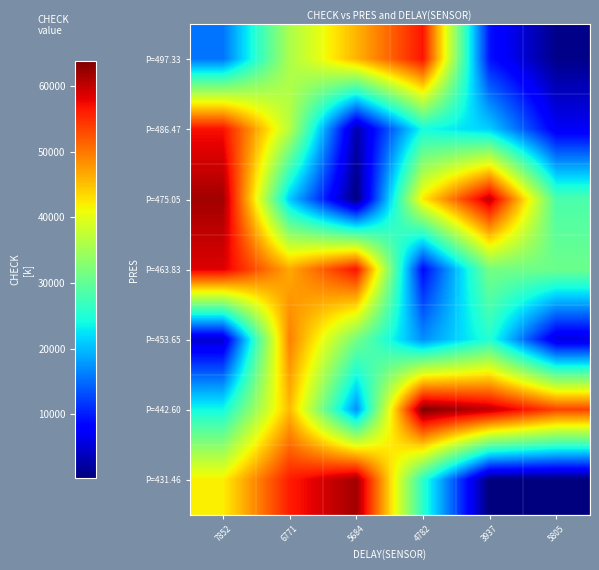

How many series are shown in this chart?

7